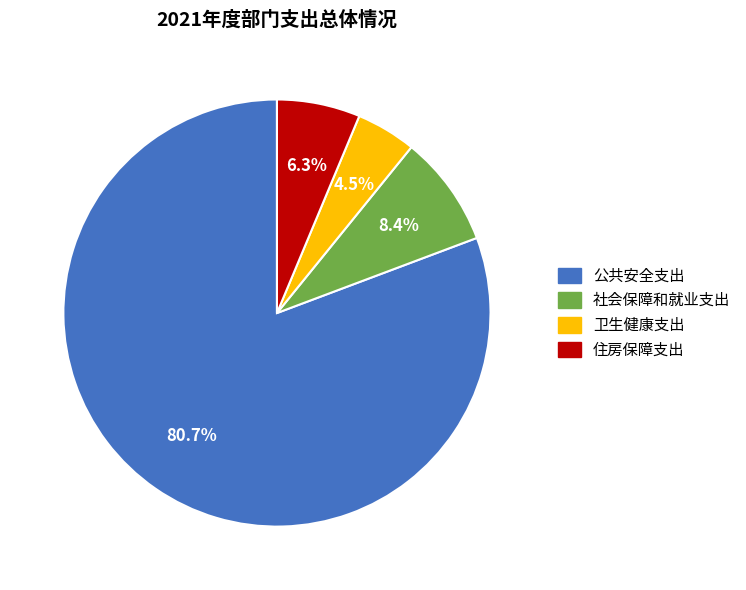

Count the number of slices in the pie.

4